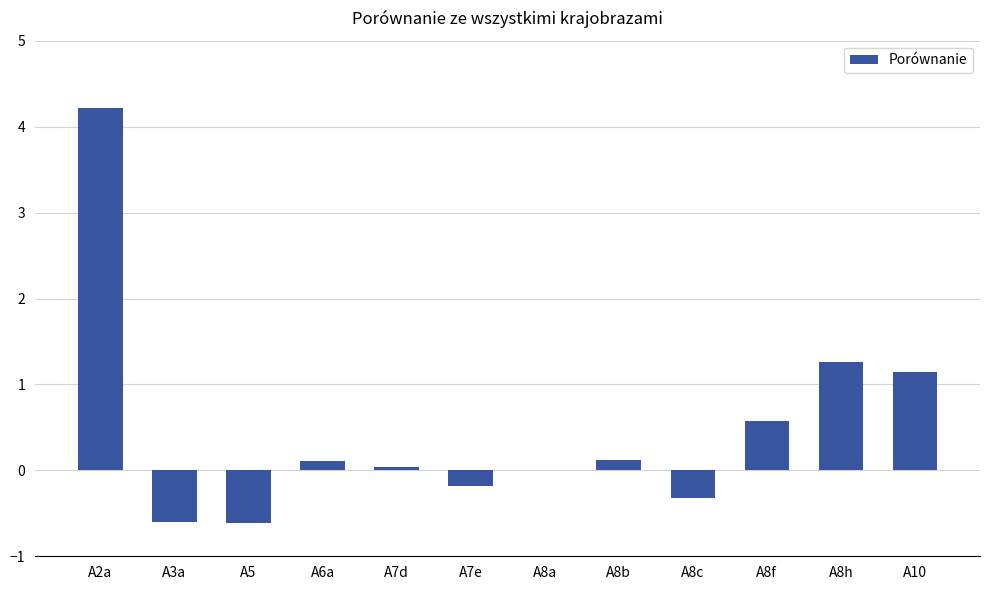

What is the maximum value shown in the chart?

4.2